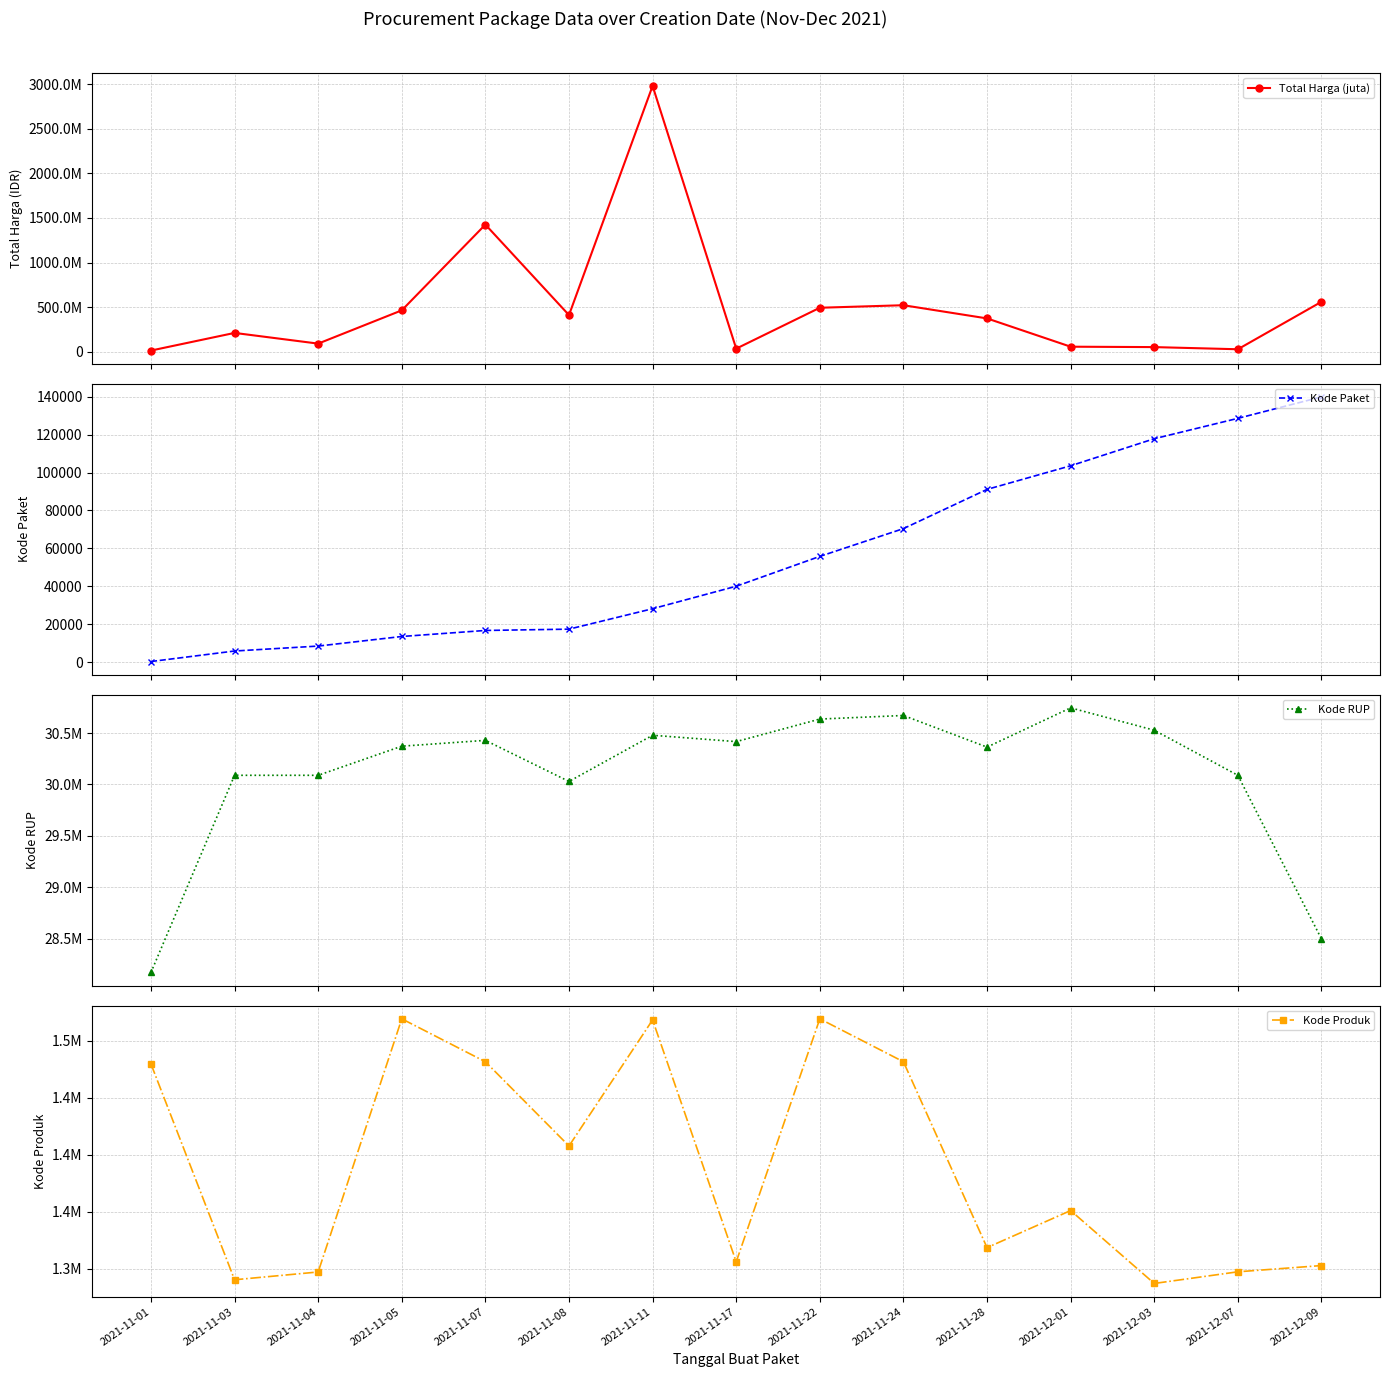

At 2021-11-11, list the series in order from smallest to largest.

Kode Paket, Kode Produk, Kode RUP, Total Harga (juta)